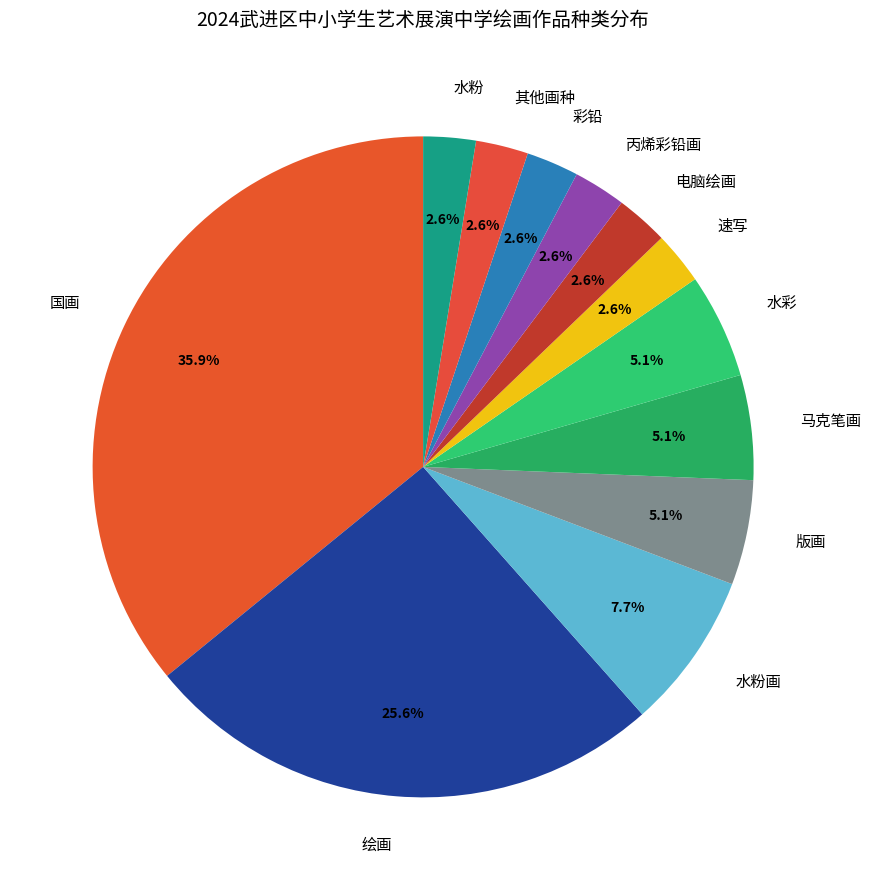

Does any single category account for the majority?

No